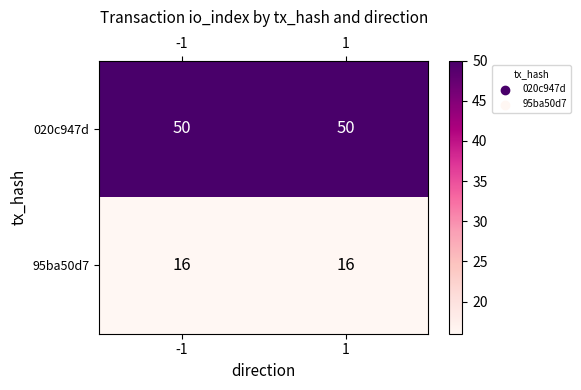

What value does the 95ba50d7 series have at -1?

16